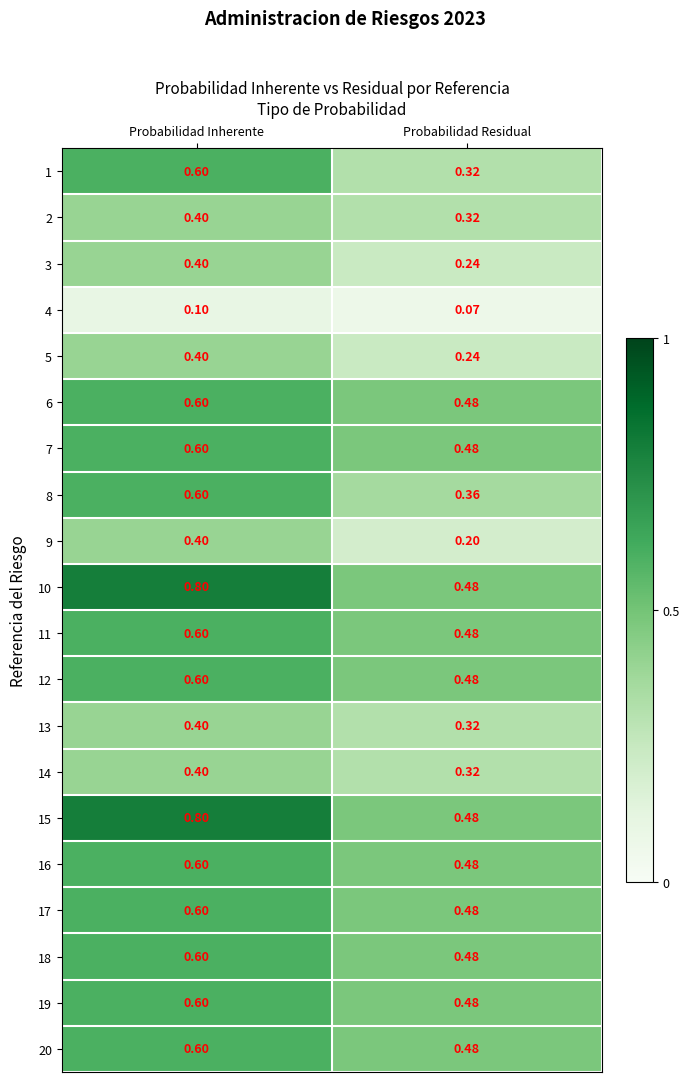

At which category is the sum across all series the highest?

Probabilidad Inherente